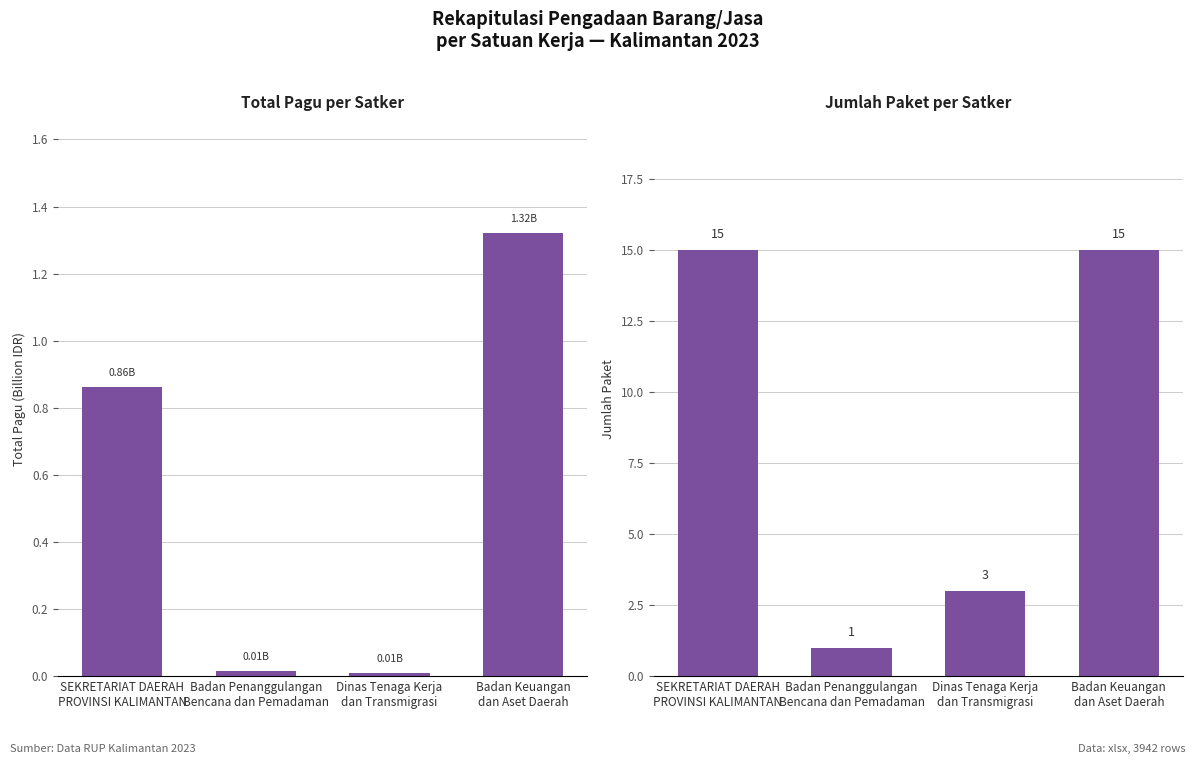

At which label does Total Pagu (Billion IDR) reach its peak?

Badan Keuangan
dan Aset Daerah